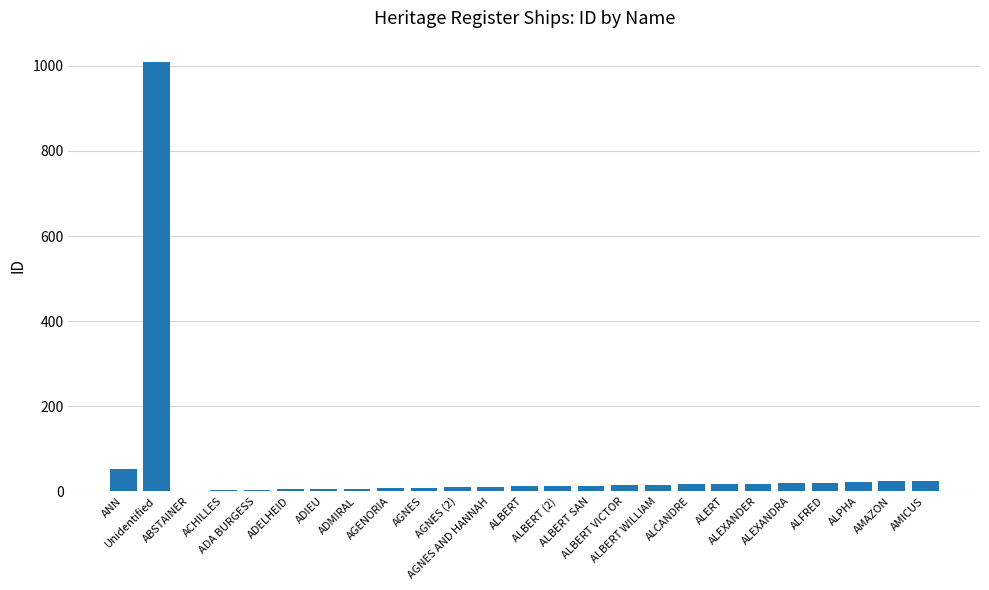

What is the sum of all values?

1339